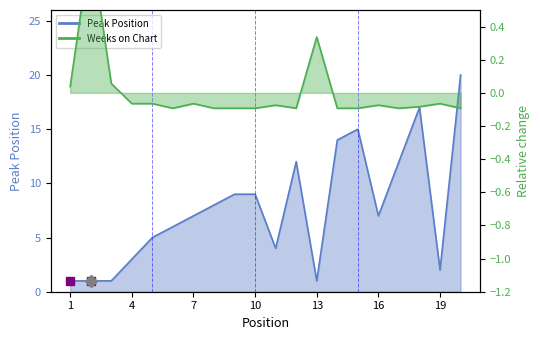

How many interior local valleys does the Weeks on Chart series have?

3